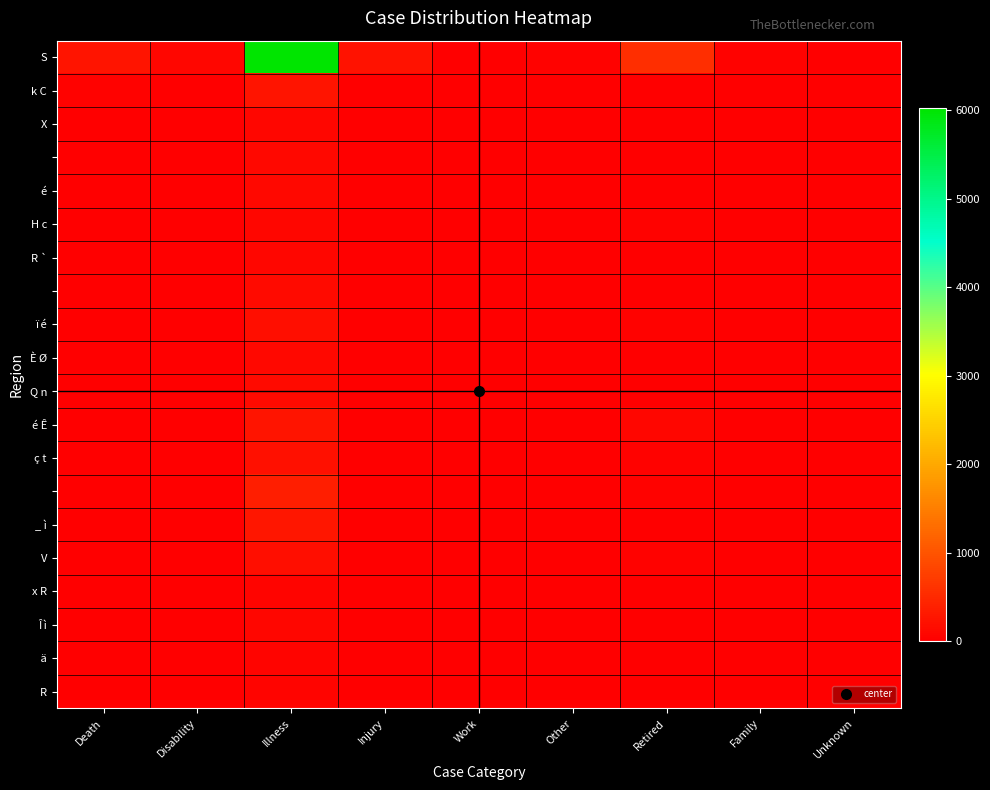

What is the total value across all series at Illness?

8795